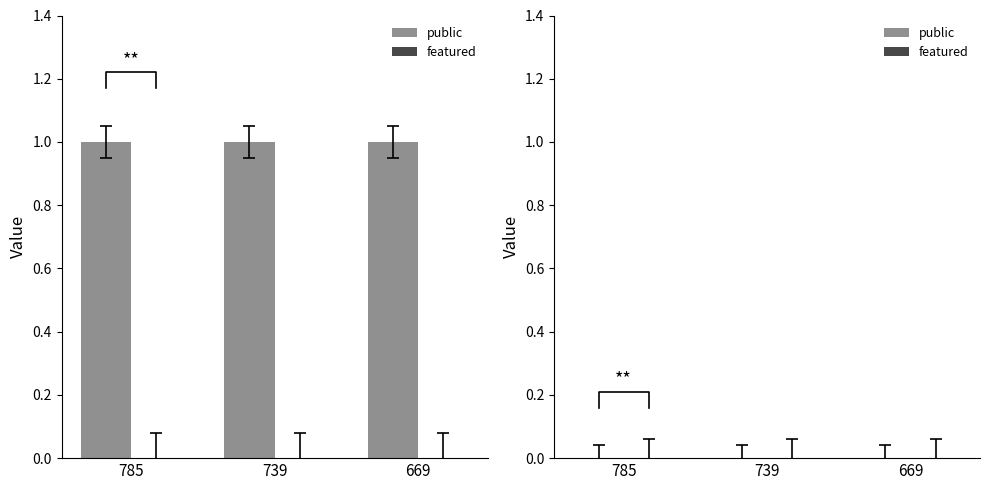

At 669, list the series in order from largest to smallest.

public, featured